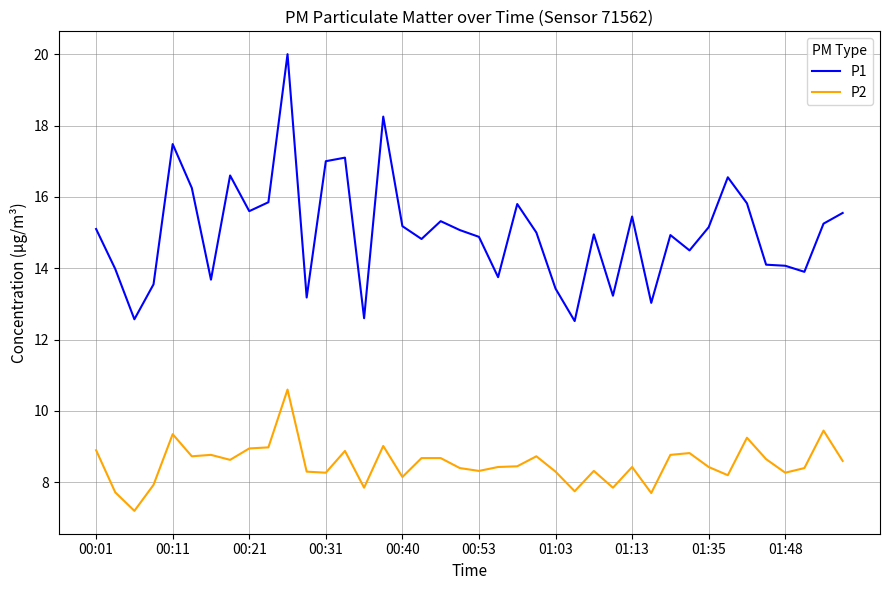

Which series has the largest range (max minus min)?

P1